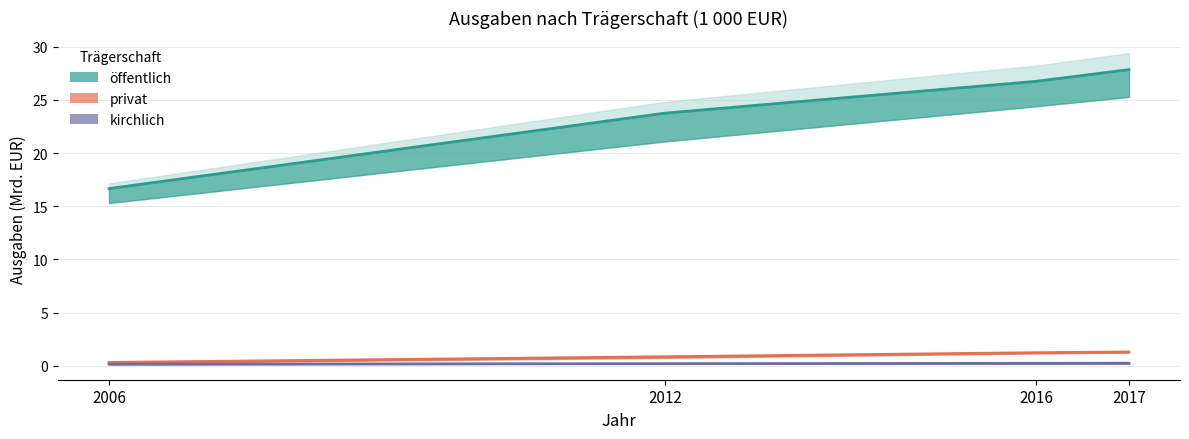

How many values in the oeffentlich series exceed 26?

2